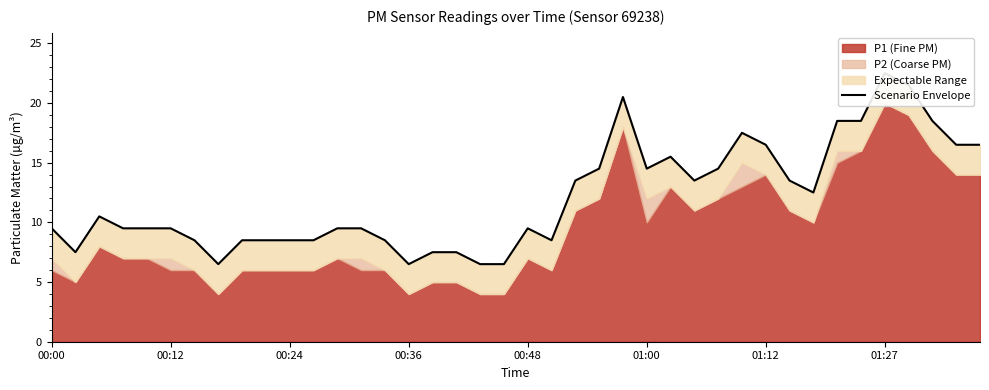

What is the change in value from 26 to 30?

+1.0